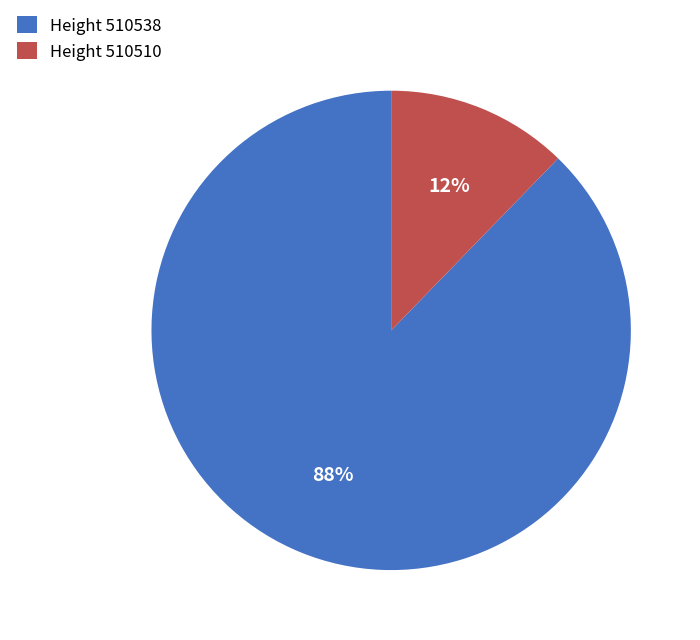

Does any single category account for the majority?

Yes